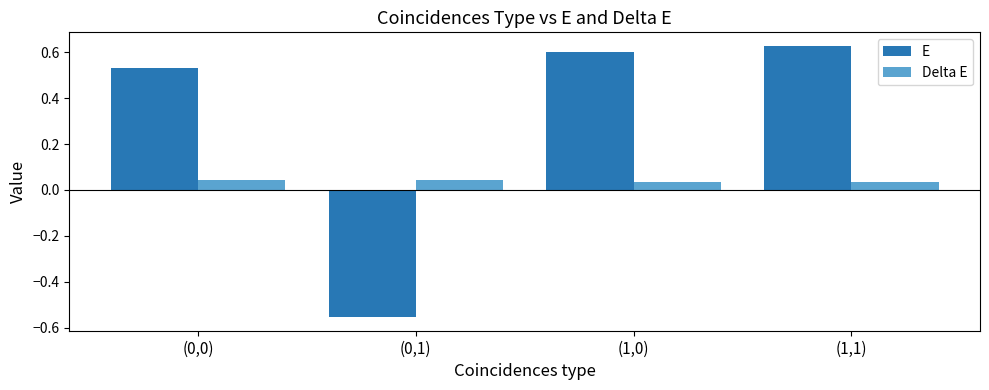

What are all the series names shown in the legend?

E, Delta E